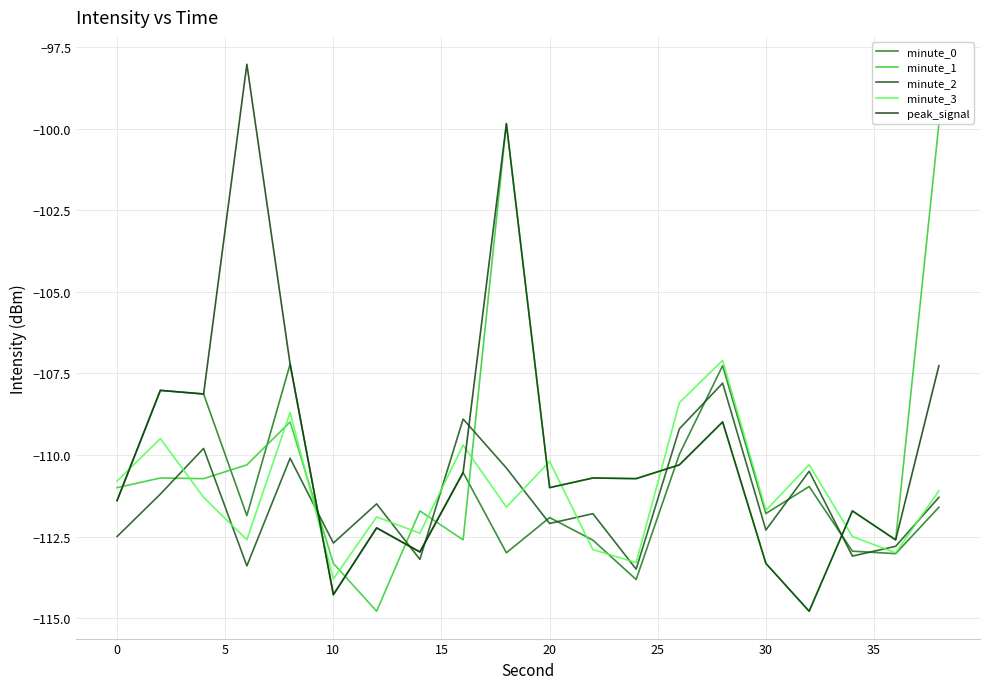

Does the chart display data point markers on the line(s)?

No